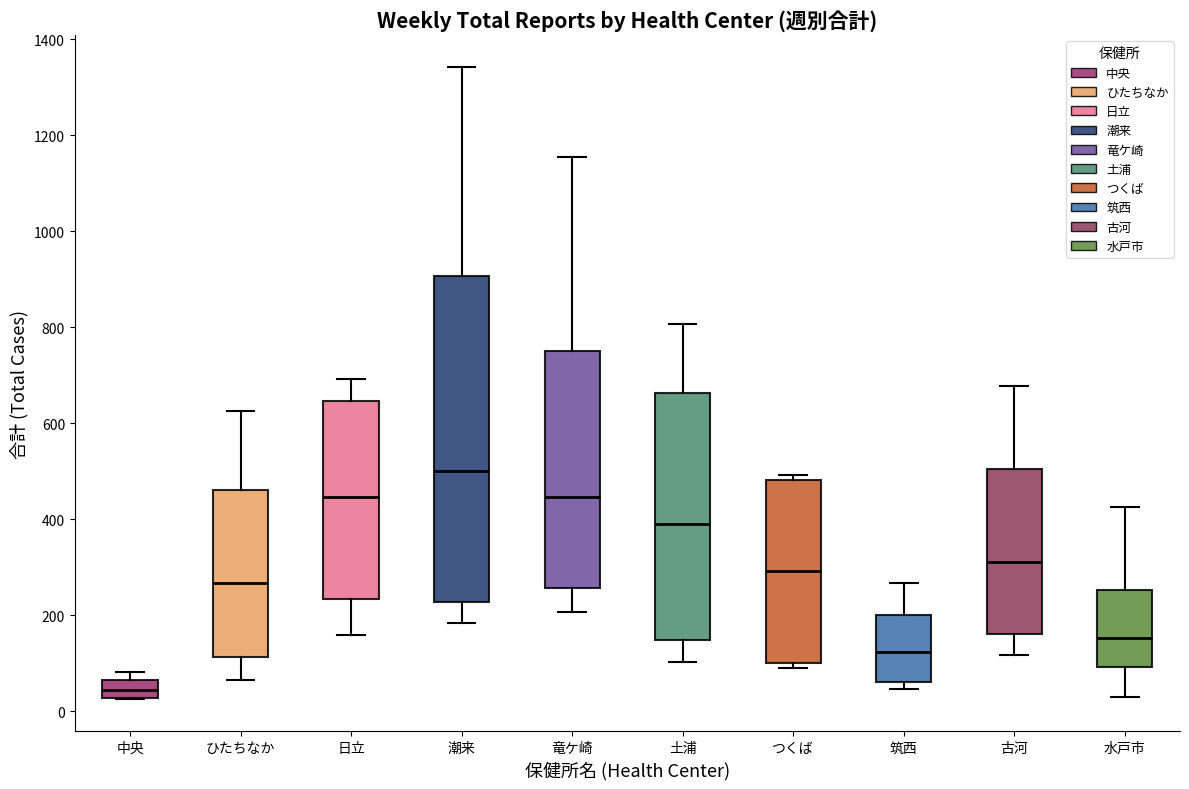

Comparing the boxes themselves (not the whiskers), which one is the tallest?

潮来